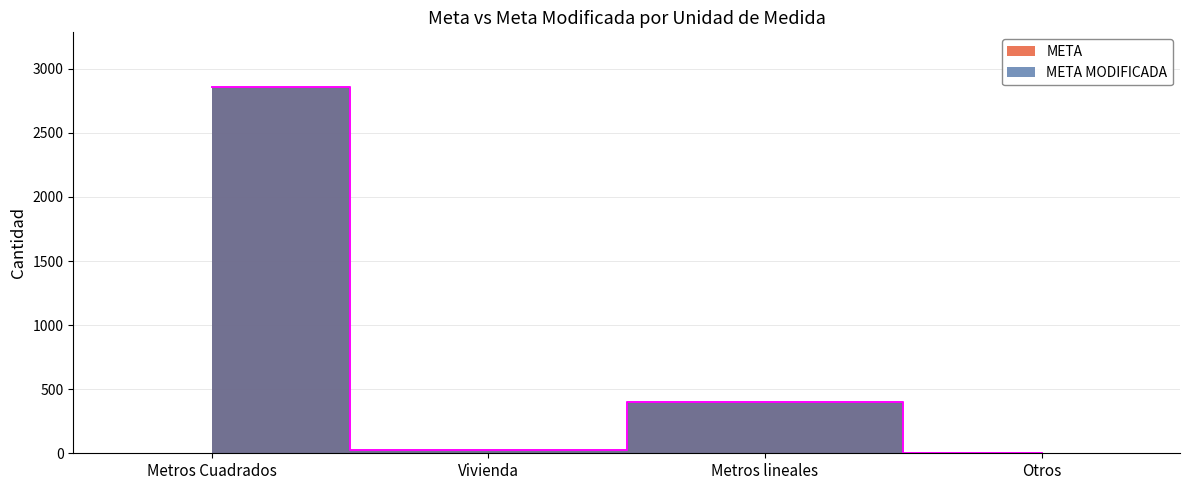

Which category has the highest value in the META series?

Metros Cuadrados